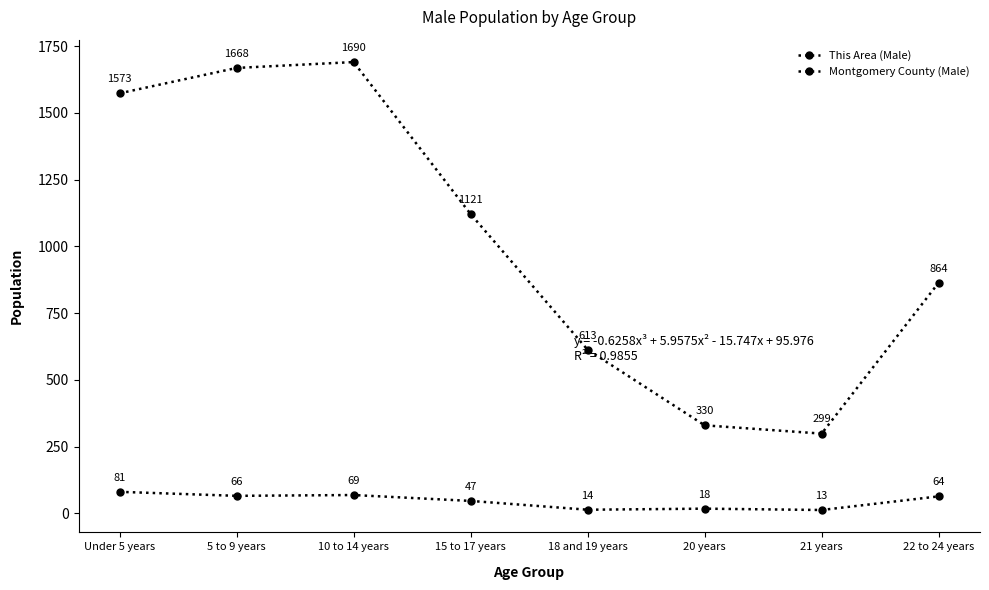

Which series has the widest spread of values?

Montgomery County (Male)